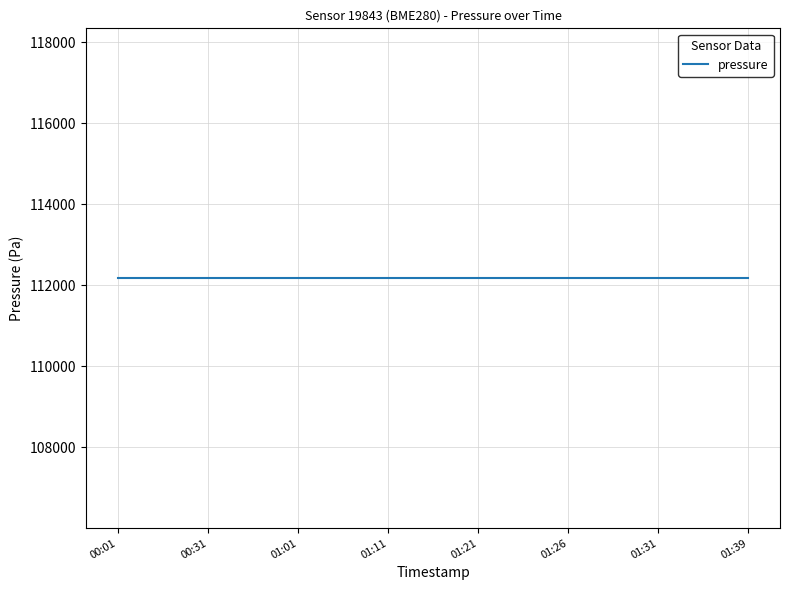

At which category does the chart reach its minimum across all series?

2023-04-06T00:01:45